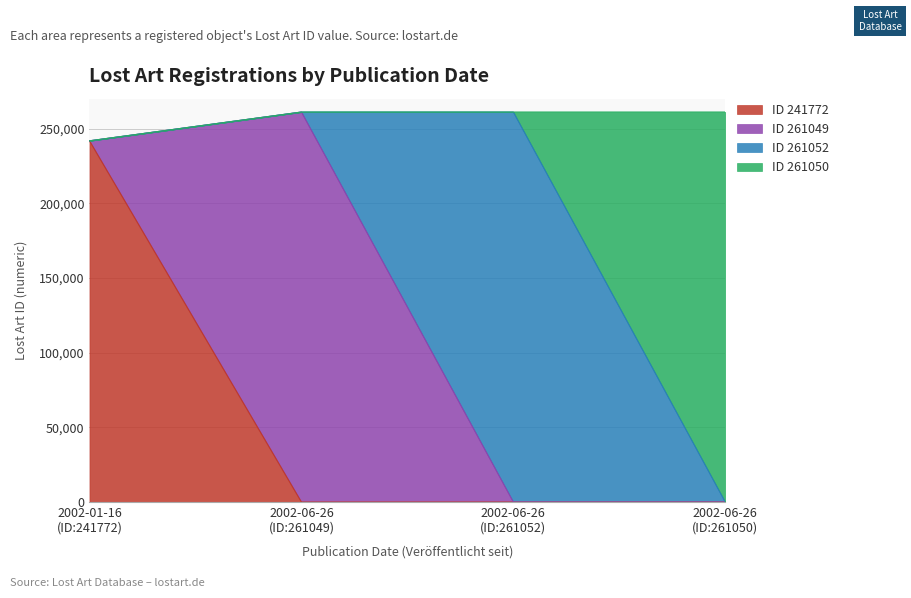

Rank the categories by value from lowest to highest.

2002-06-26 (ID:261050), 2002-01-16 (ID:241772), 2002-06-26 (ID:261049), 2002-06-26 (ID:261052)